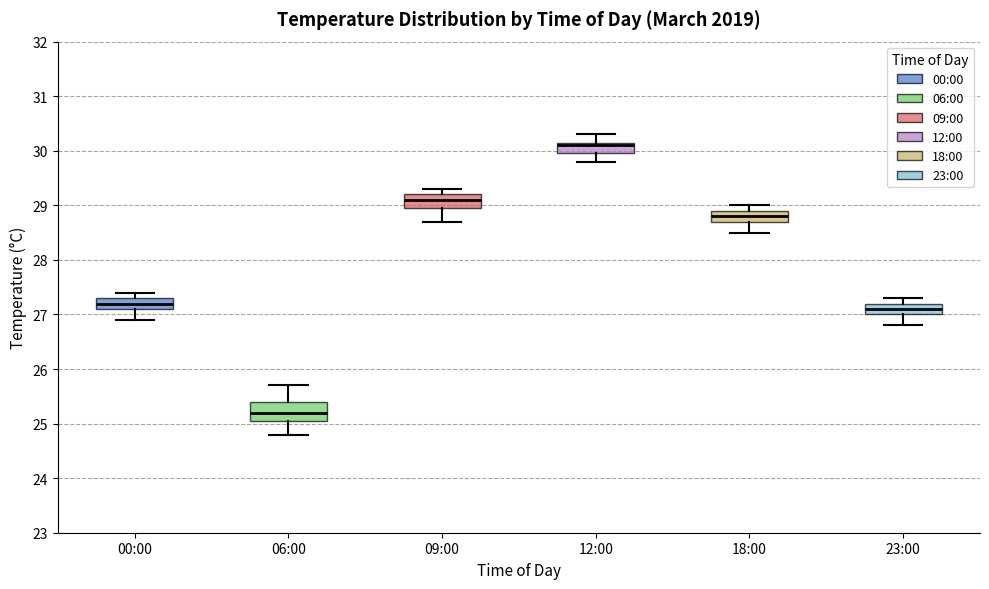

Reading left to right, read every box against the y-axis: the position of its median line, the range the box covers, and the ends of its whiskers. The values are not printed on the chart, so give them approximately, as read against the axis.

00:00: median 27.2, box 27.1 to 27.3, whiskers 26.9 to 27.4
06:00: median 25.2, box 25.1 to 25.4, whiskers 24.8 to 25.7
09:00: median 29.1, box 29.0 to 29.2, whiskers 28.7 to 29.3
12:00: median 30.1, box 30.0 to 30.2, whiskers 29.8 to 30.3
18:00: median 28.8, box 28.7 to 28.9, whiskers 28.5 to 29.0
23:00: median 27.1, box 27.0 to 27.2, whiskers 26.8 to 27.3